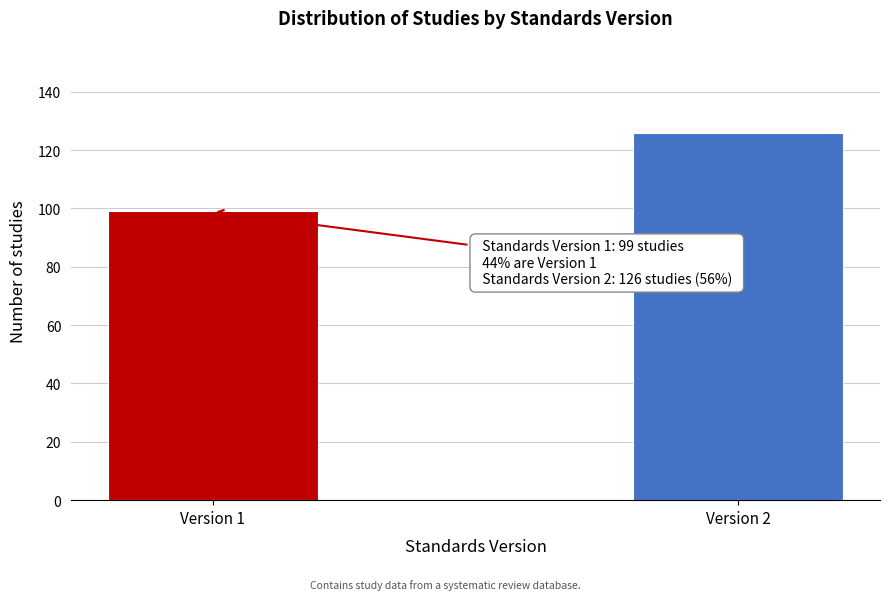

Reading left to right, extract all data points from this chart.

99	126